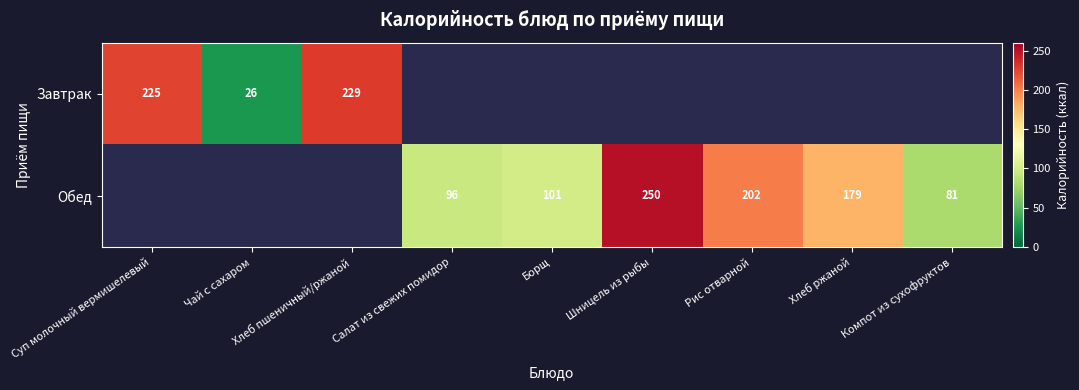

Is the value of Завтрак at Чай с сахаром greater than the value of Обед at Шницель из рыбы?

No